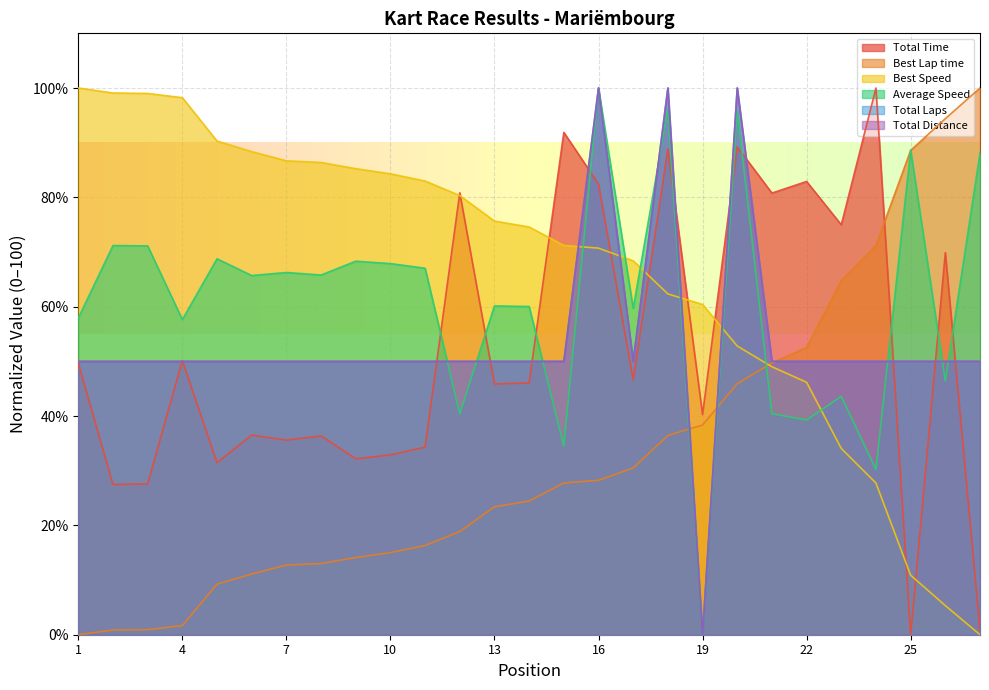

Count the number of data series in this chart.

6